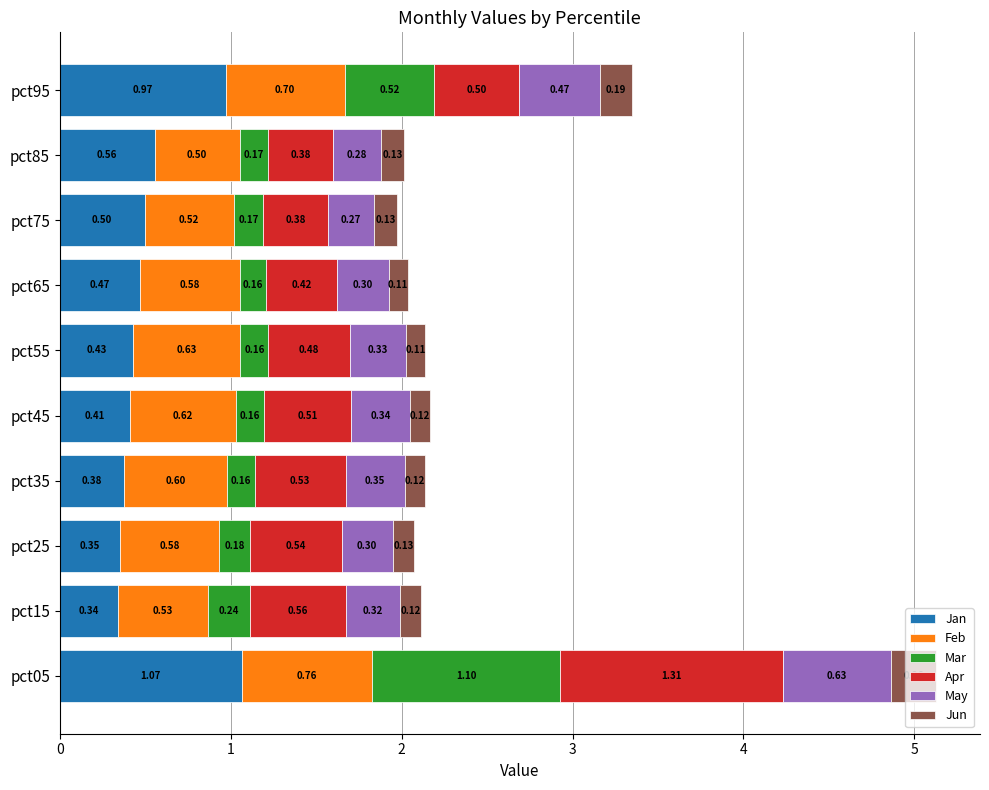

Rank the categories by Jan value from lowest to highest.

pct15, pct25, pct35, pct45, pct55, pct65, pct75, pct85, pct95, pct05